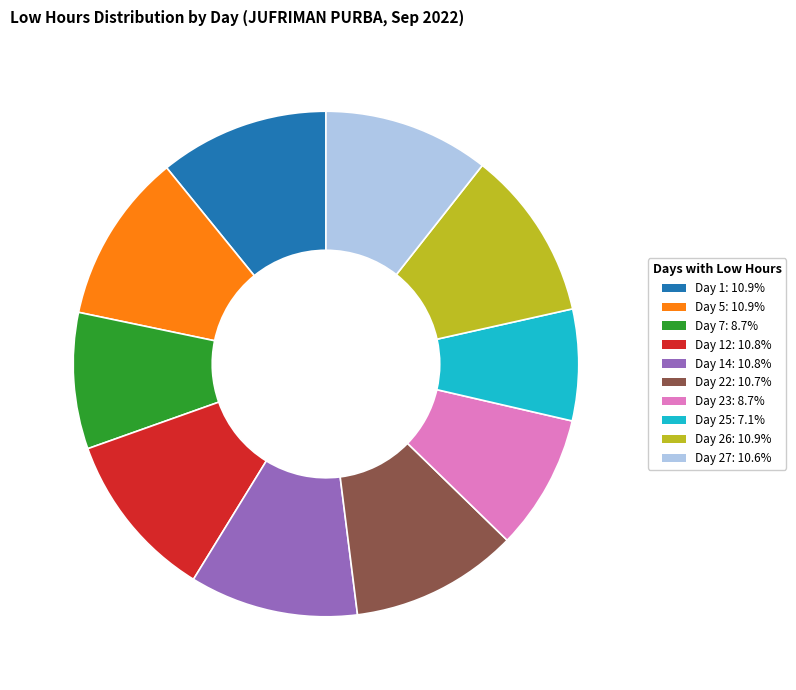

Is there a majority slice in this chart?

No